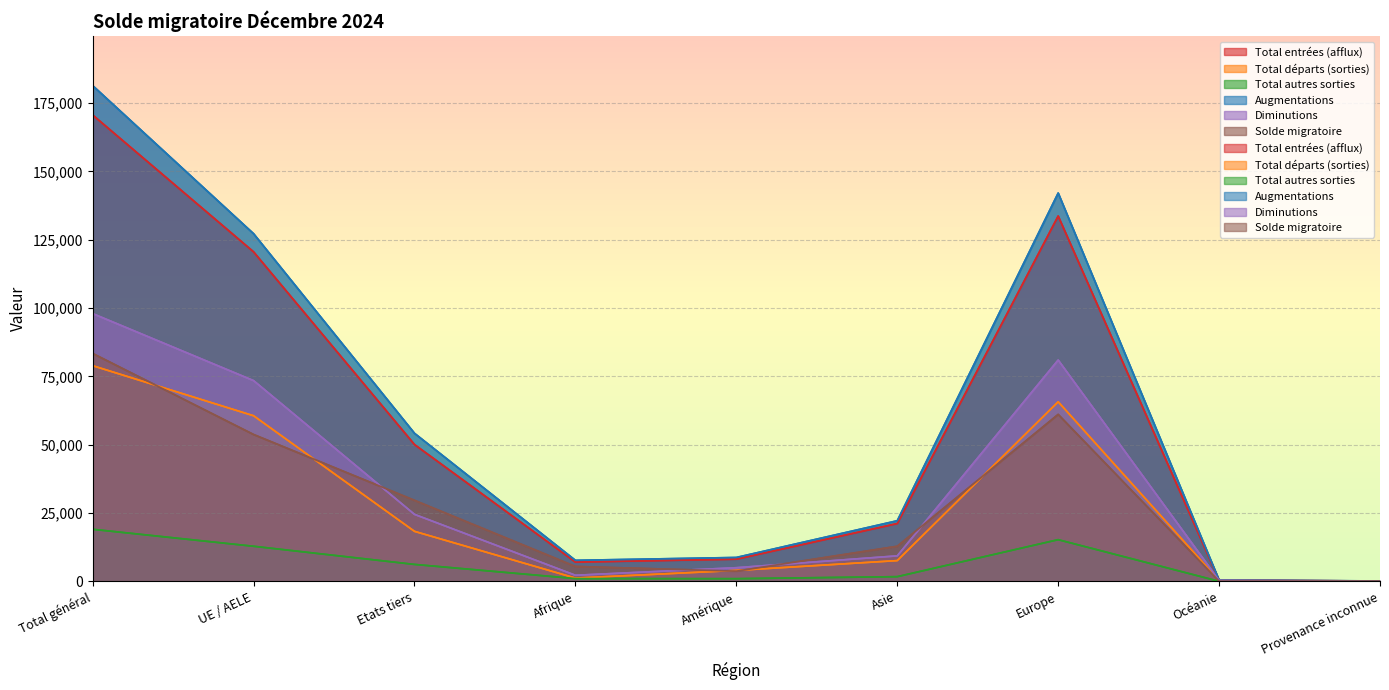

Reading left to right, transcribe all the data shown in this chart.

Total entrées (afflux): Total général=170607	UE / AELE=120546	Etats tiers=50061	Afrique=7069	Amérique=8135	Asie=21163	Europe=133645	Océanie=446	Provenance inconnue=149
Total départs (sorties): Total général=78906	UE / AELE=60597	Etats tiers=18309	Afrique=1213	Amérique=4017	Asie=7610	Europe=65707	Océanie=340	Provenance inconnue=19
Total autres sorties: Total général=19062	UE / AELE=12851	Etats tiers=6211	Afrique=1028	Amérique=990	Asie=1731	Europe=15264	Océanie=31	Provenance inconnue=18
Augmentations: Total général=181360	UE / AELE=127186	Etats tiers=54174	Afrique=7708	Amérique=8756	Asie=22194	Europe=142062	Océanie=471	Provenance inconnue=169
Diminutions: Total général=97968	UE / AELE=73448	Etats tiers=24520	Afrique=2241	Amérique=5007	Asie=9341	Europe=80971	Océanie=371	Provenance inconnue=37
Solde migratoire: Total général=83392	UE / AELE=53738	Etats tiers=29654	Afrique=5467	Amérique=3749	Asie=12853	Europe=61091	Océanie=100	Provenance inconnue=132